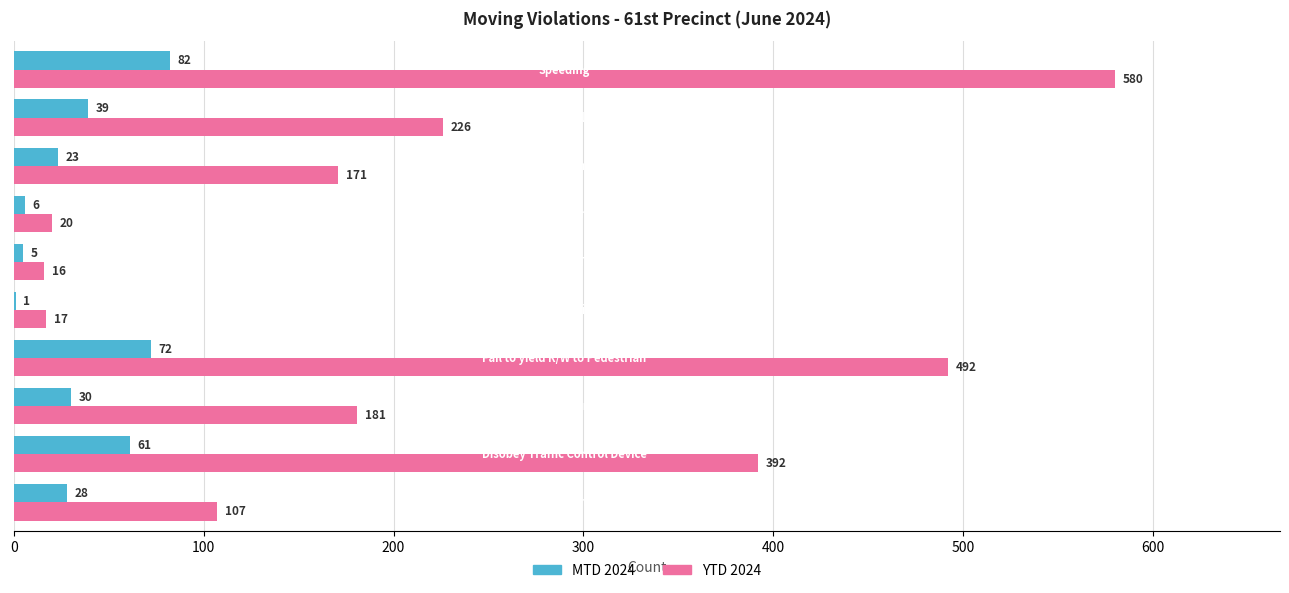

What is the sum of all YTD 2024 values?

2202